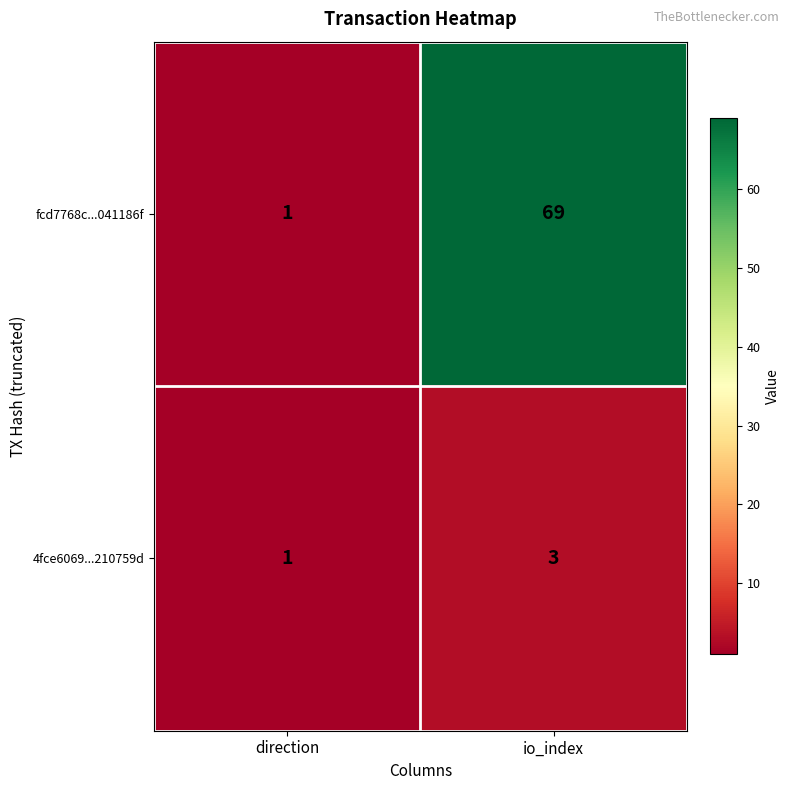

True or false: fcd7768c...041186f has a value of 2 at direction.

False